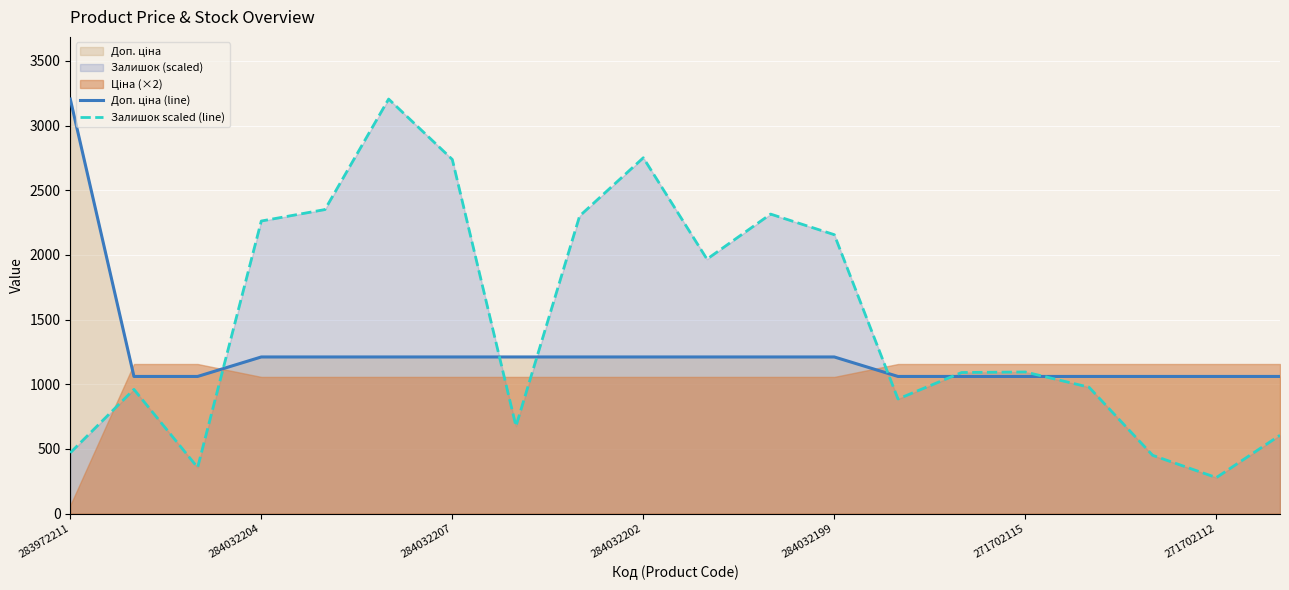

How many lines are shown in the chart?

2